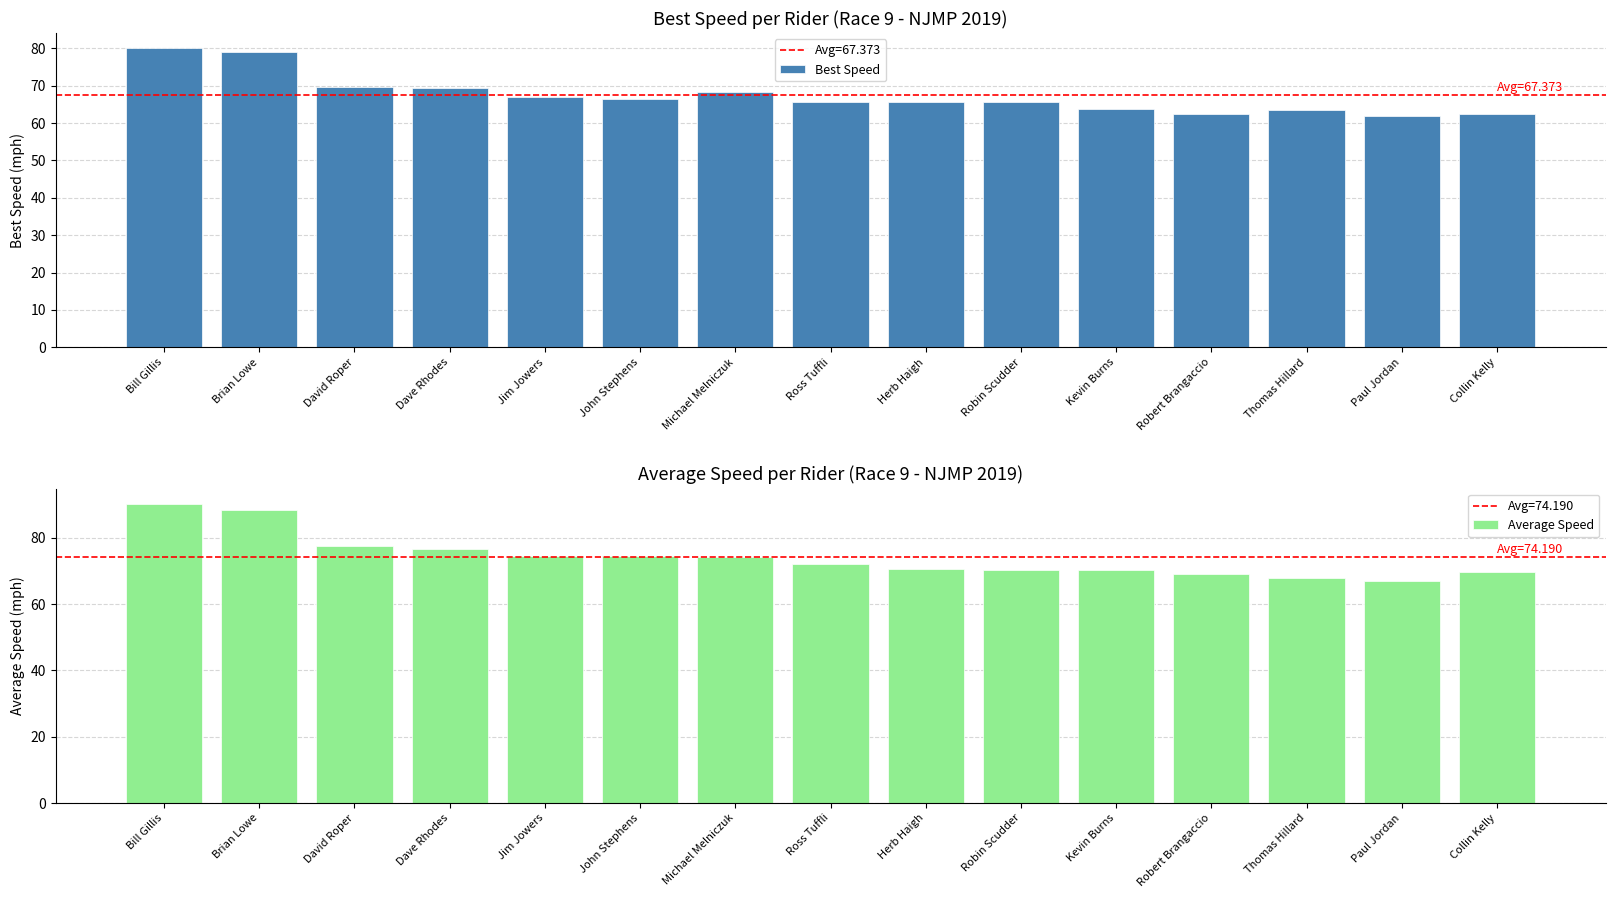

List the series in order of their overall mean, highest first.

Average Speed, Best Speed